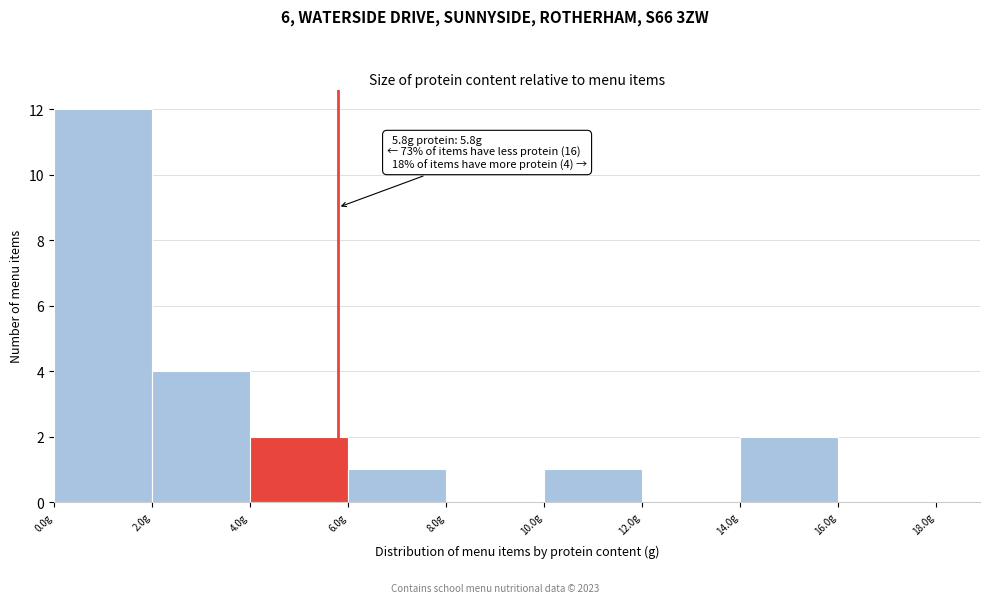

Over which range of the x-axis is the bar tallest?

0 to 2